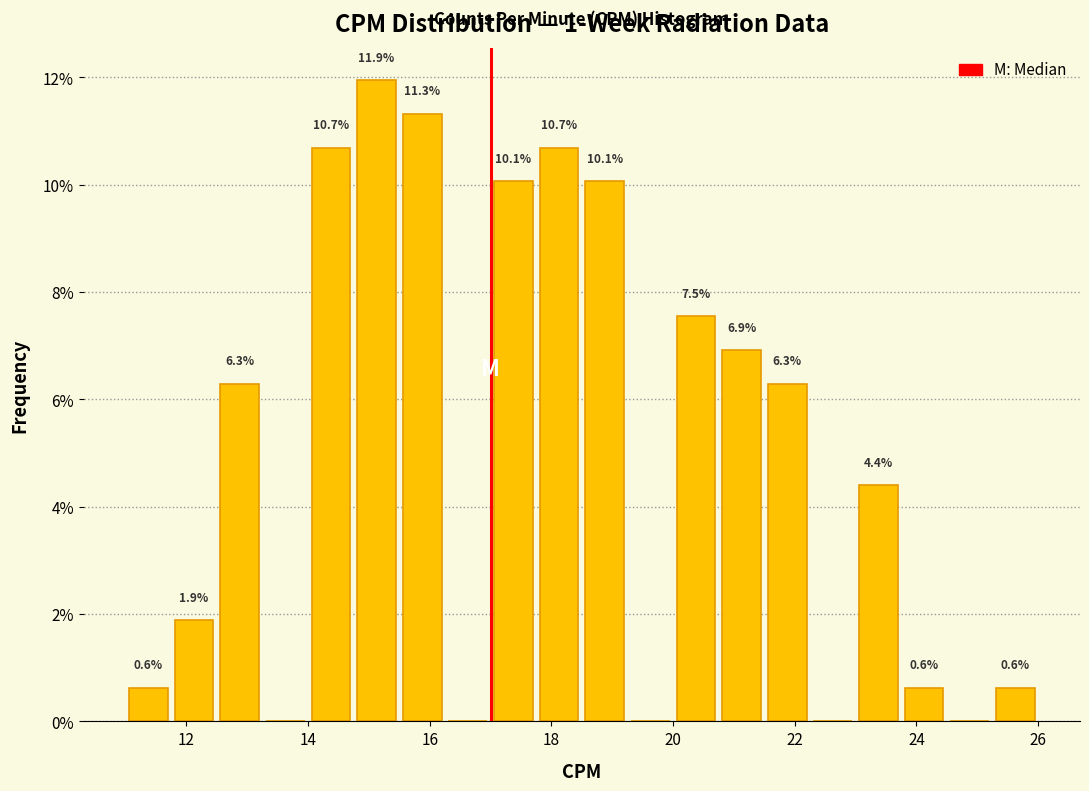

Read against the x-axis, roughly where is the centre of the tallest bar?

15.2